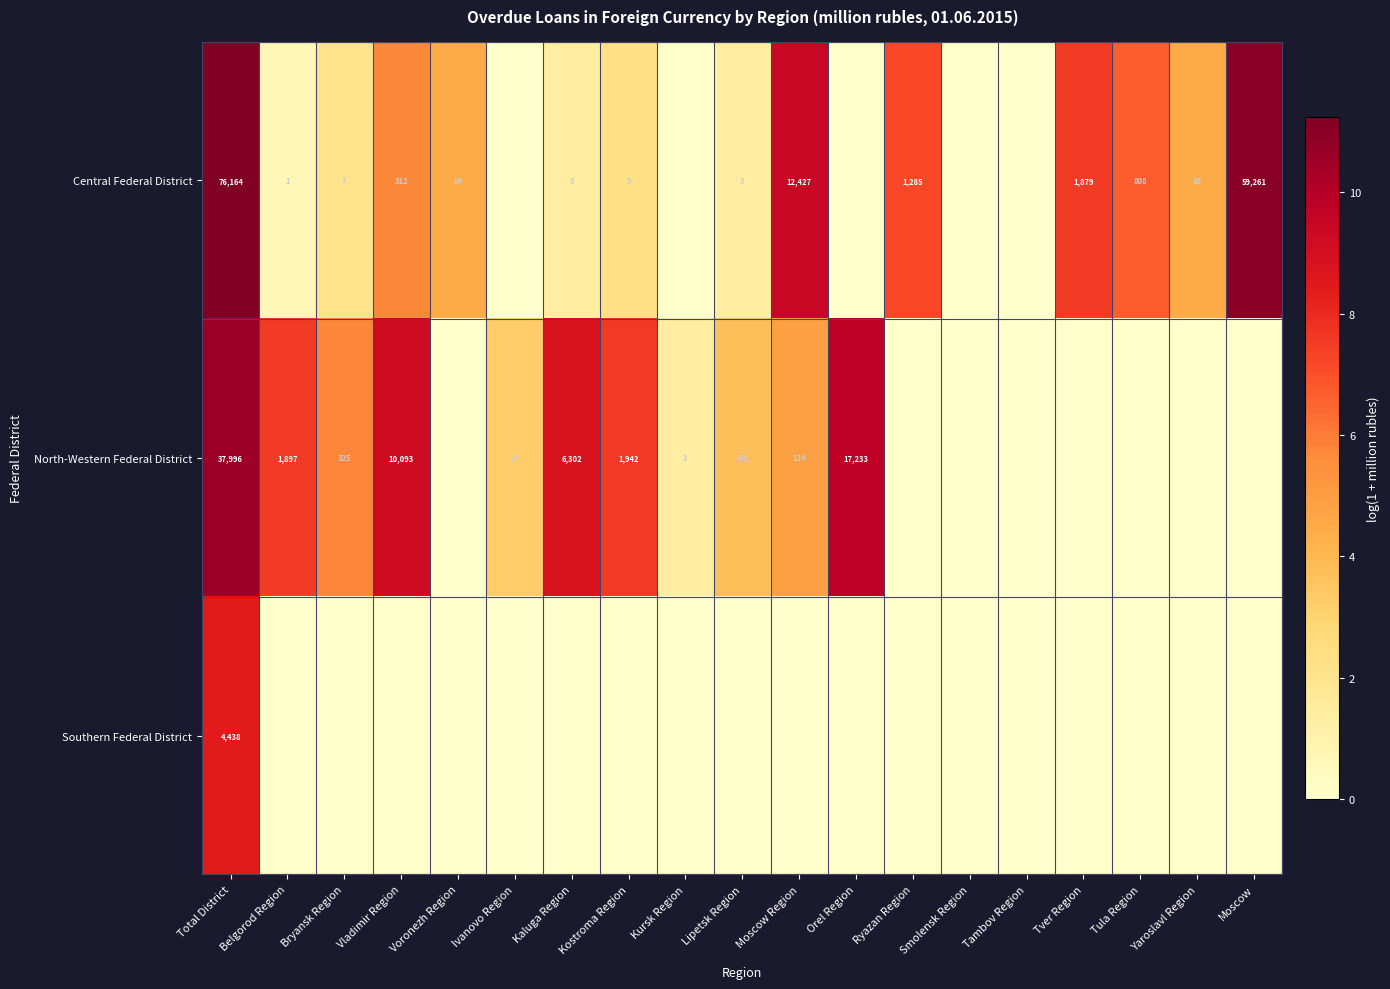

Is the value of North-Western Federal District at Lipetsk Region greater than the value of Central Federal District at Vladimir Region?

No